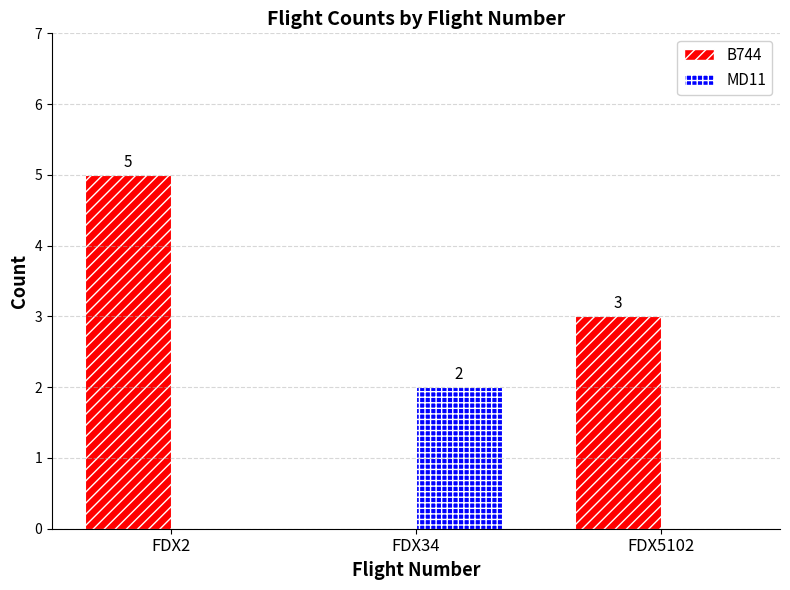

The value of MD11 at FDX5102 is -1. True or false?

False